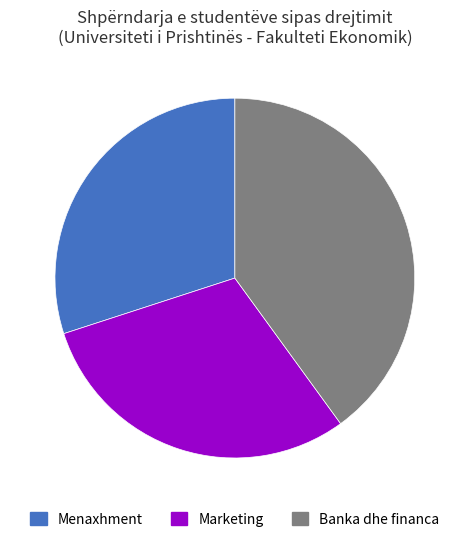

Do Menaxhment and Banka dhe financa together represent more than half of the pie?

Yes